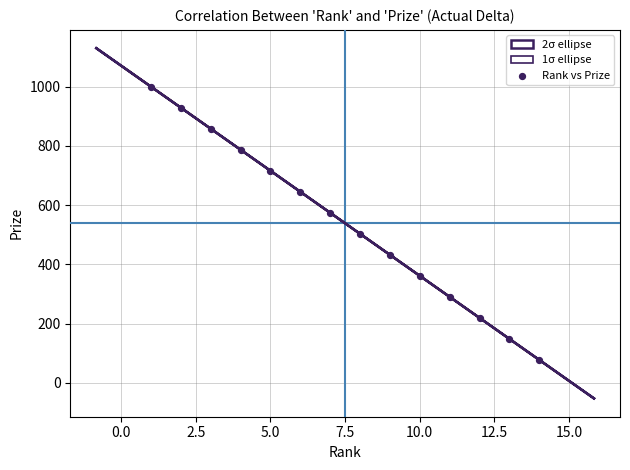

What is the range of X values (max minus min)?

13